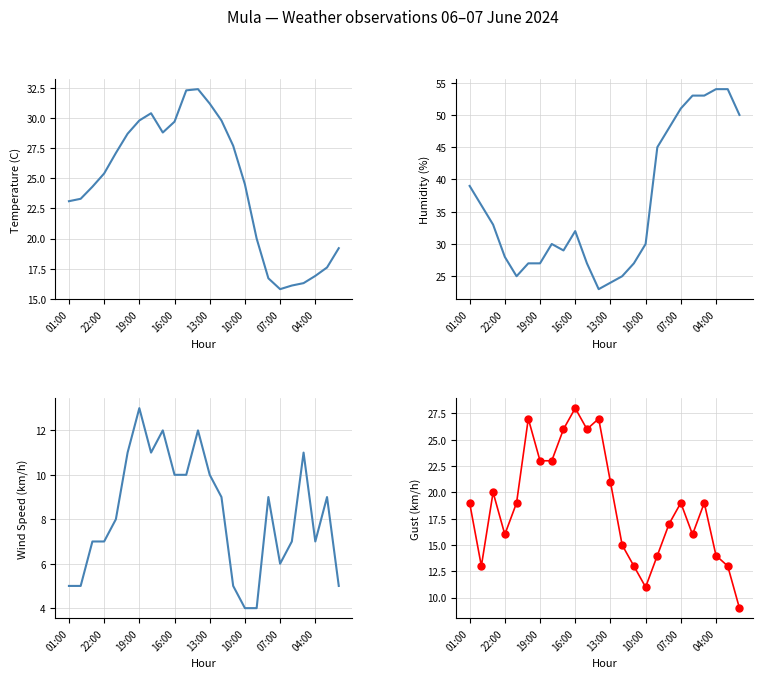

True or false: Temperature (C) has more than 1 points higher than both neighbors.

True